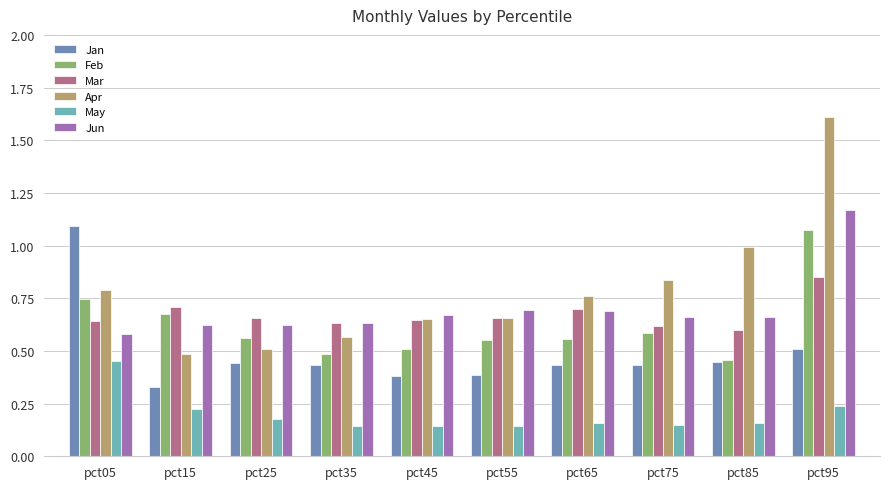

How many bars are there in each group?

6